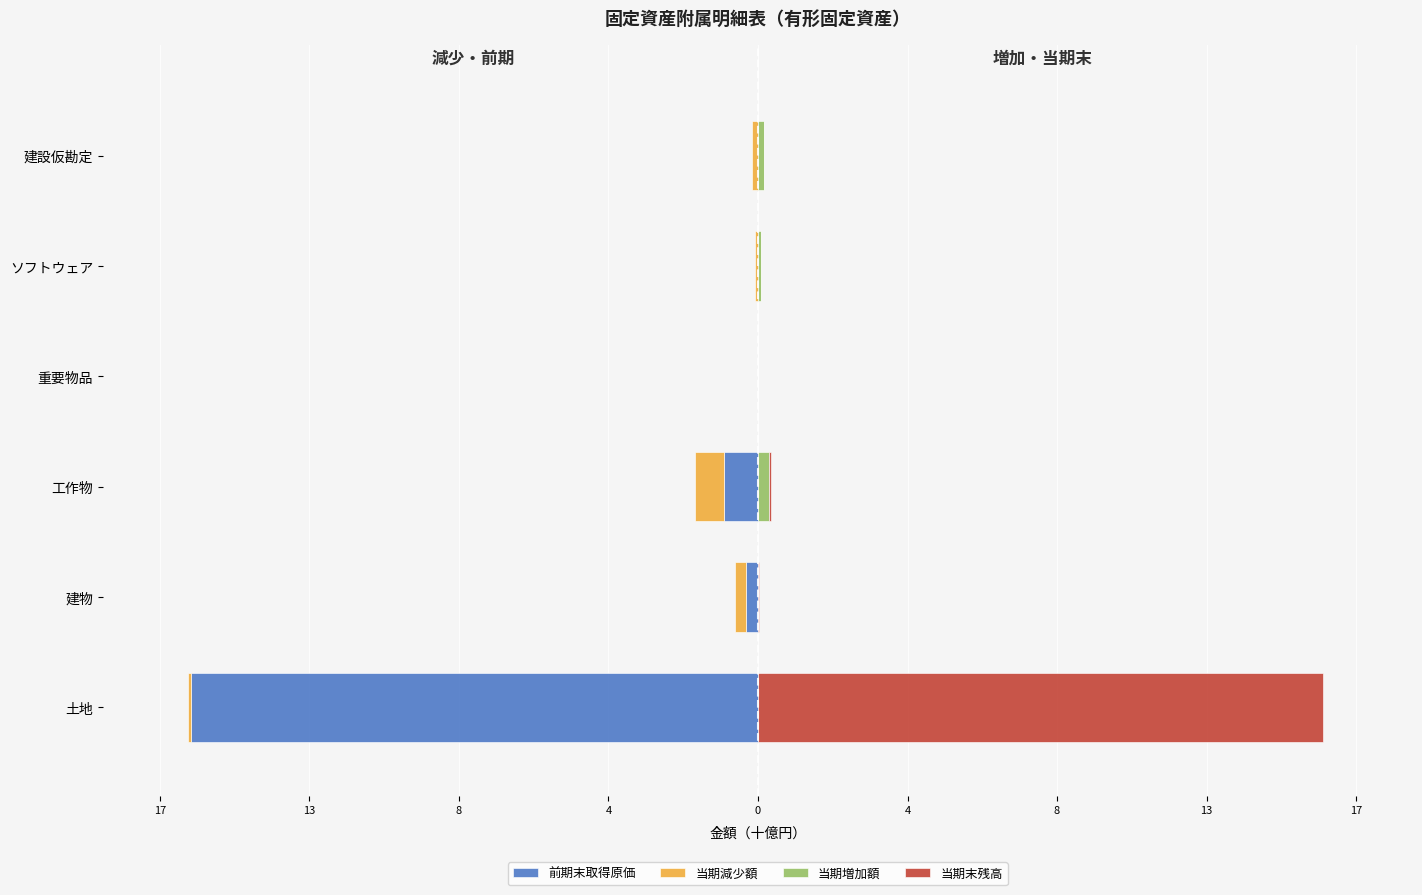

Is the value of 当期増加額 at 建物 greater than the value of 当期末残高 at 工作物?

No